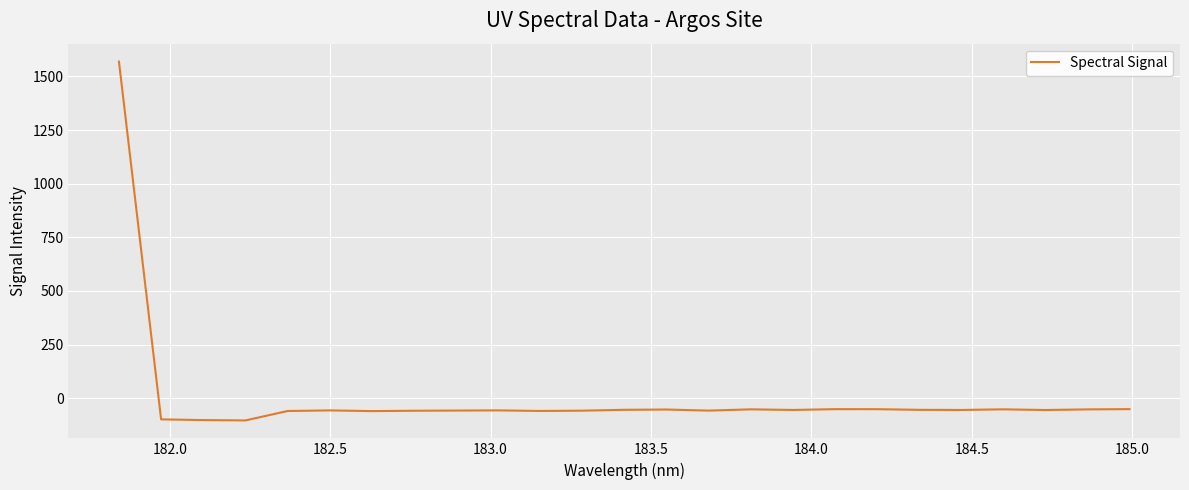

What is the maximum value shown in the chart?

1568.8